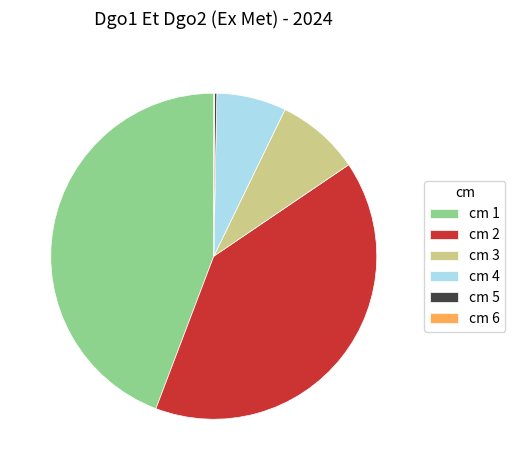

What is the ratio of the value at cm 2 to the value at cm 3?

4.8